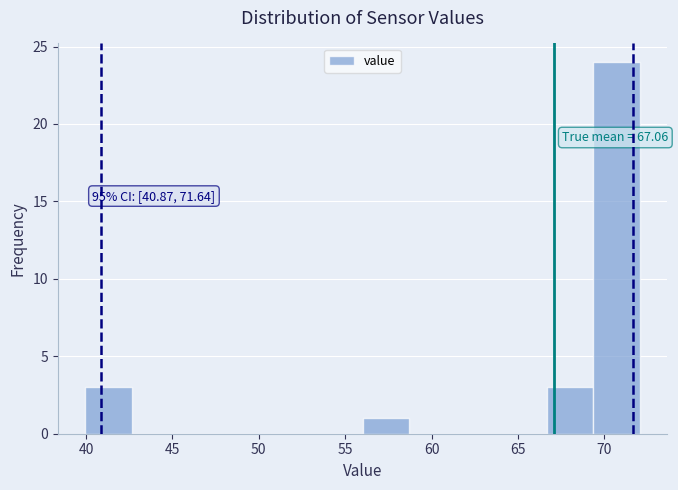

Which range on the x-axis has the tallest bar?

69.5 to 72.0